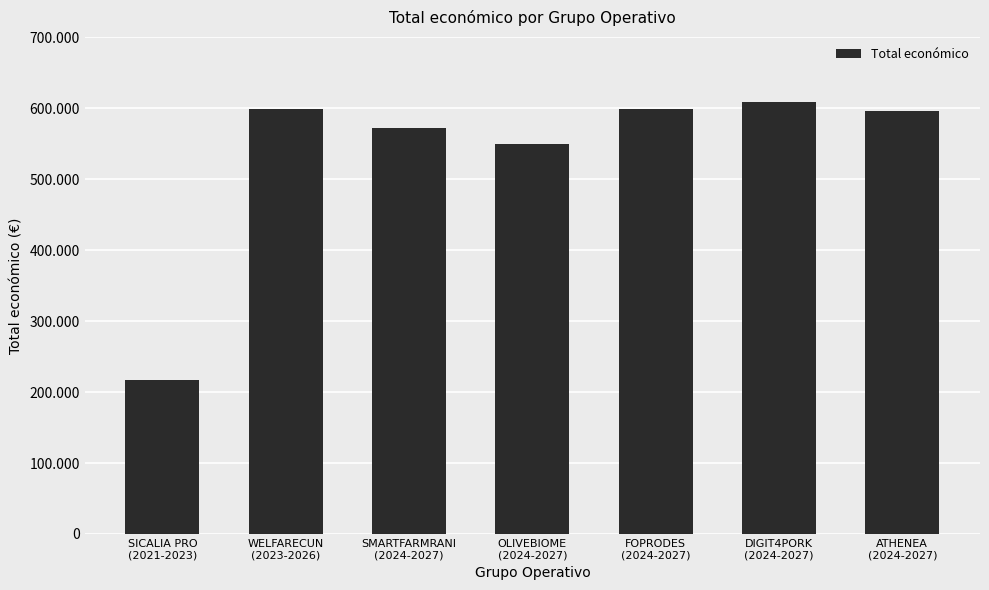

At which label is the value closest to 413235?

OLIVEBIOME
(2024-2027)